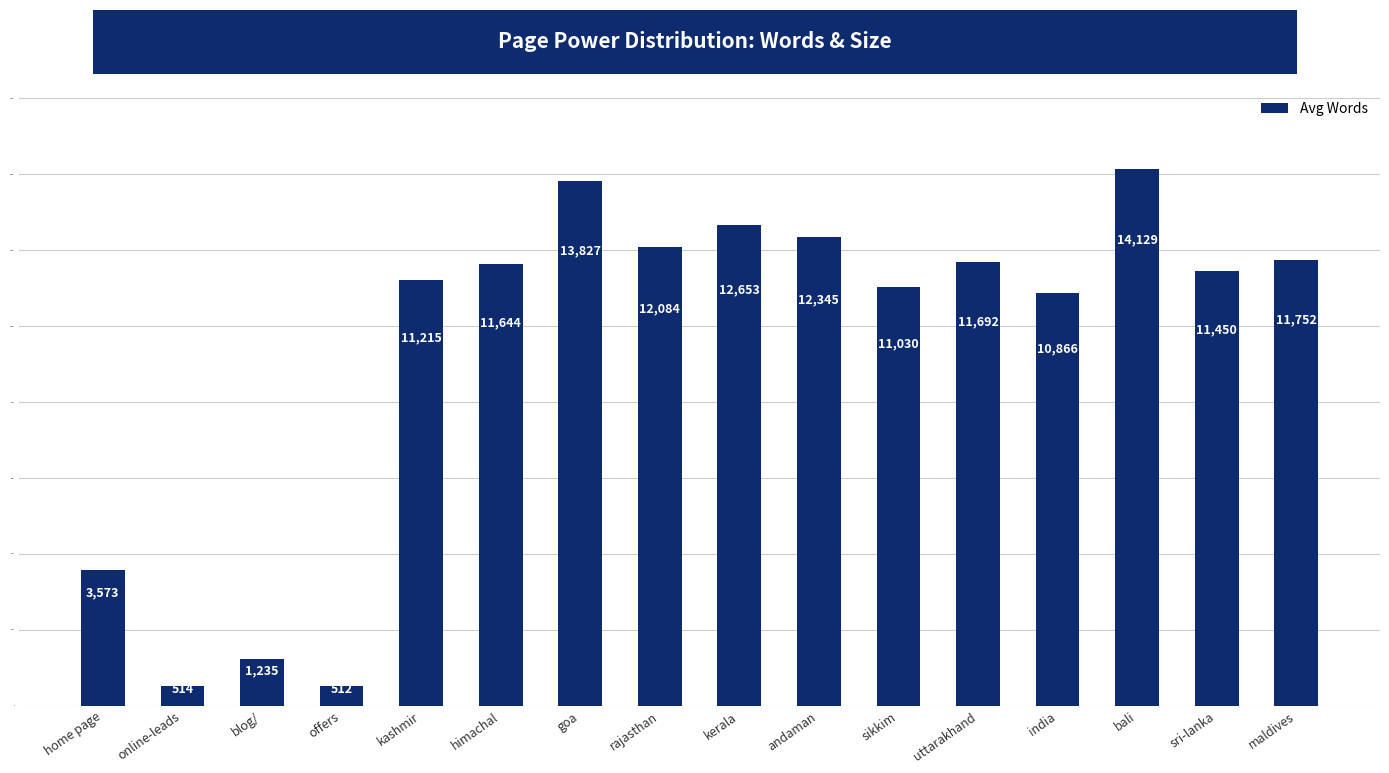

What position from the left is rajasthan?

8